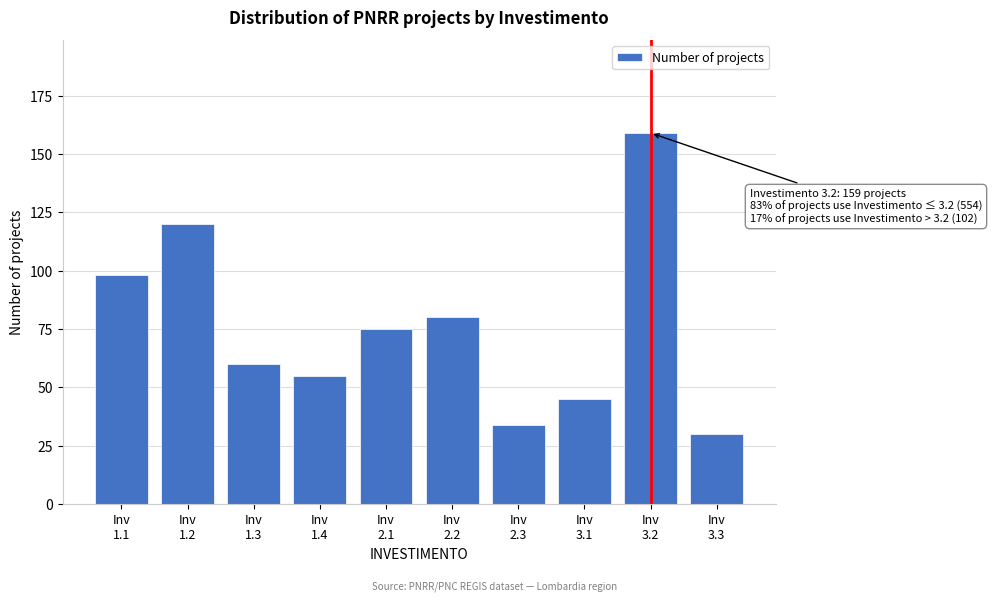

Reading left to right, what are all the values shown in this chart?

98	120	60	55	75	80	34	45	159	30